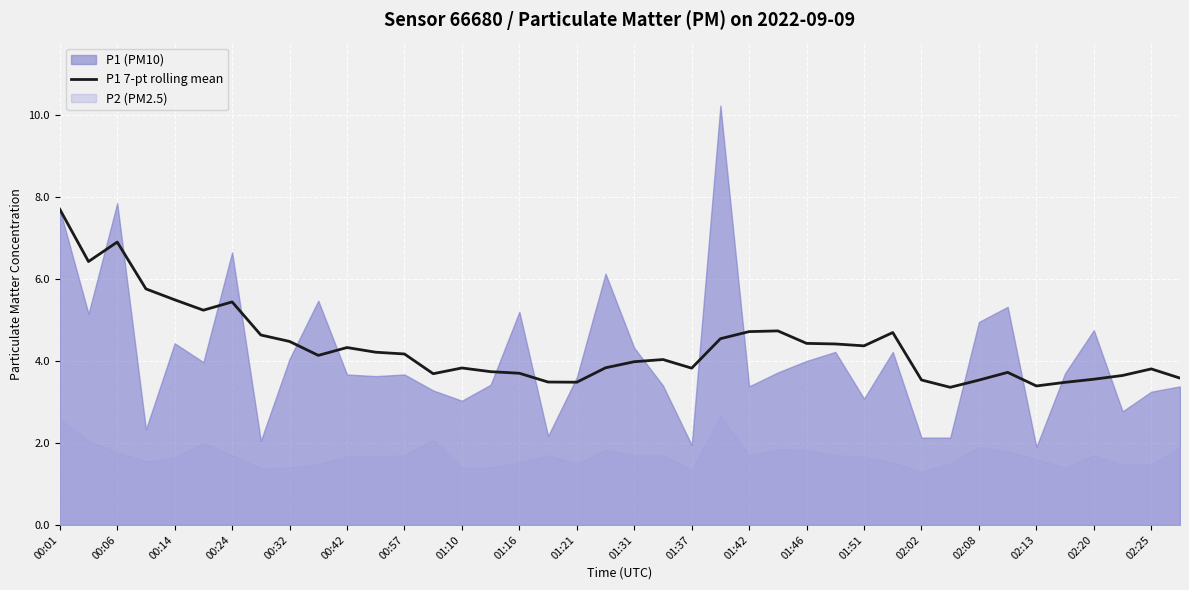

What is the highest value of the P1 7-pt rolling mean series?

7.7